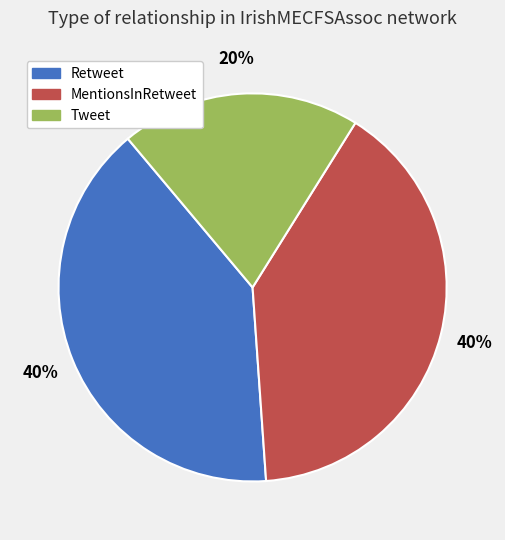

What percentage is the Retweet slice, to the nearest percent?

40%